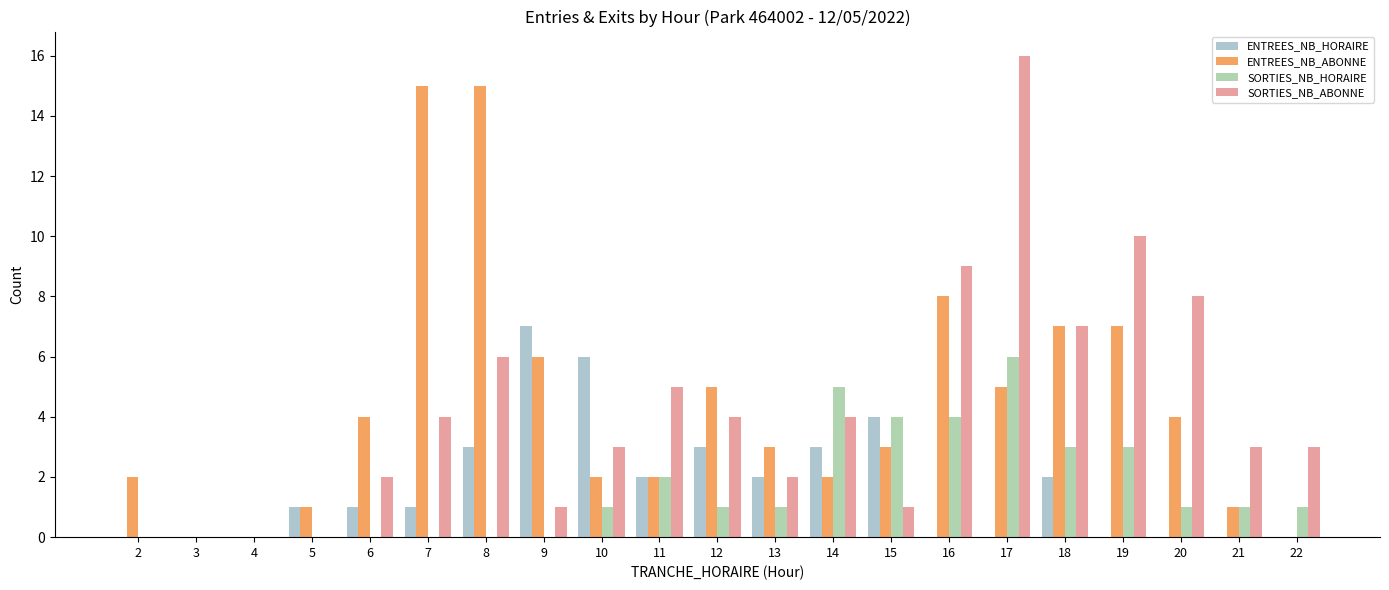

Are the bars grouped side by side (vs. stacked)?

Yes